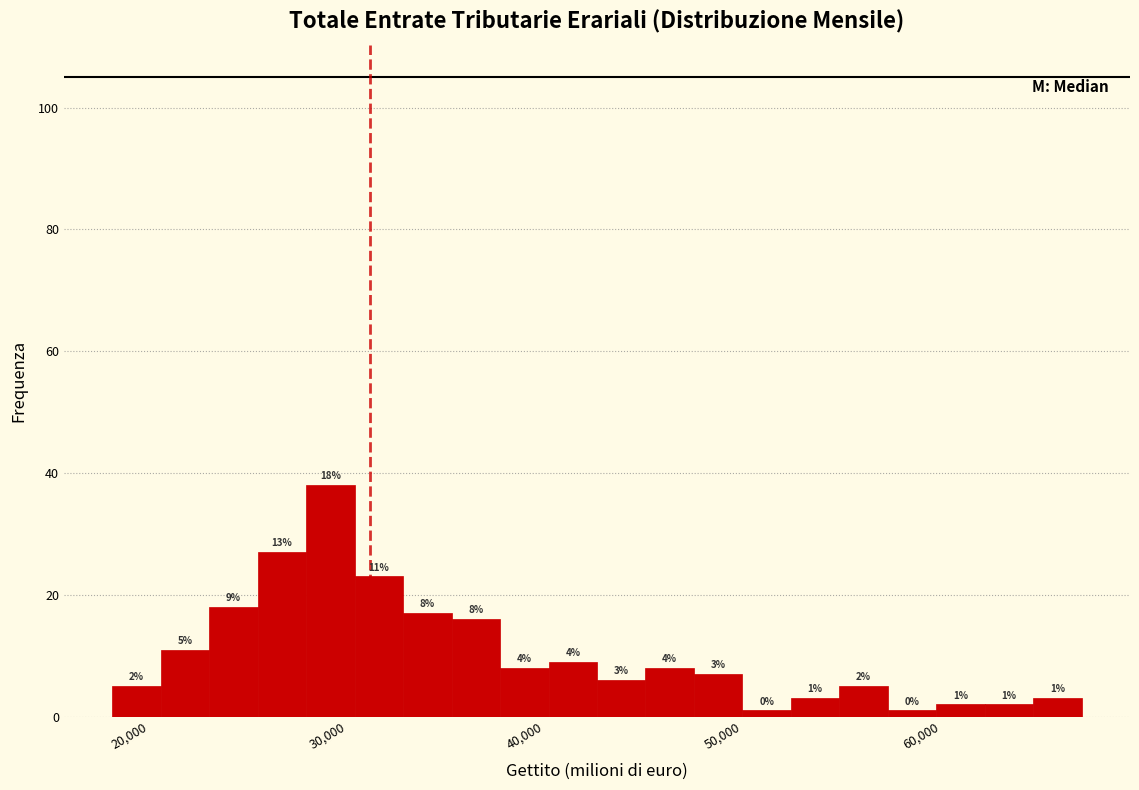

Read against the x-axis, roughly where is the centre of the tallest bar?

29000